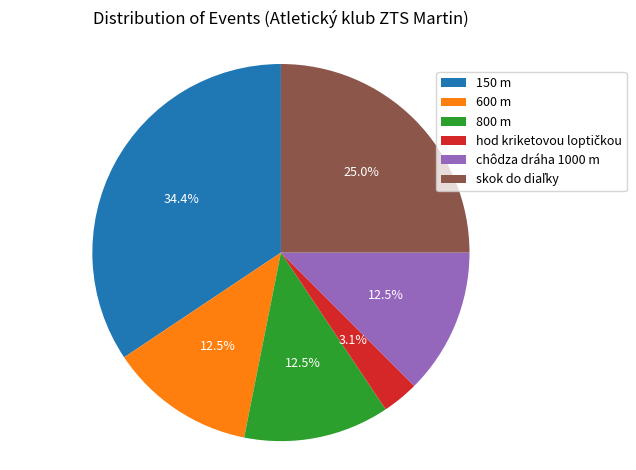

What is the largest slice in the pie chart?

150 m